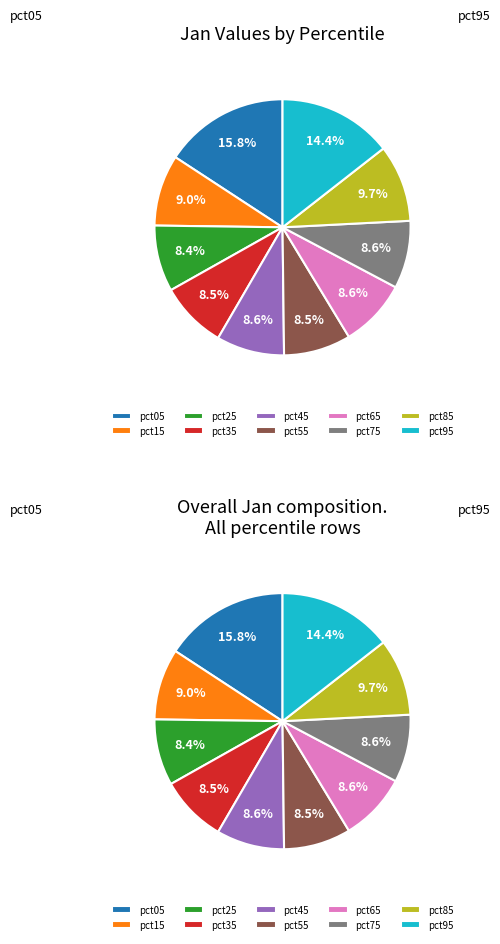

Between pct75 and pct95, which is larger?

pct95